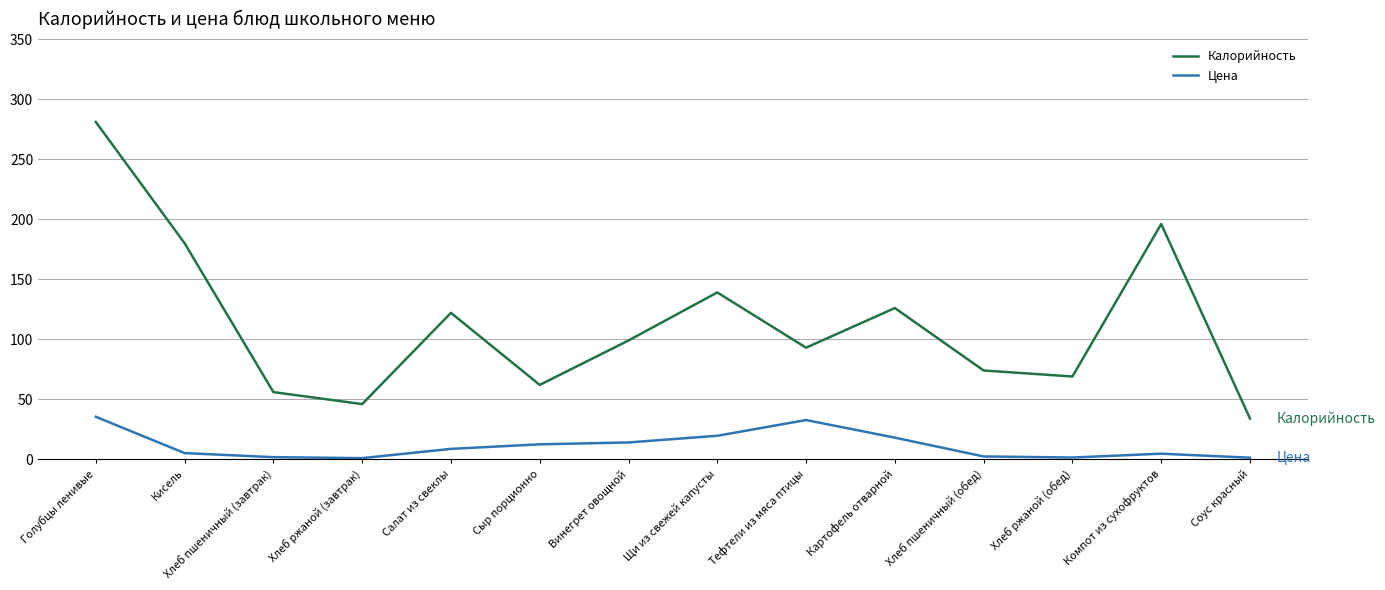

At which category is the sum across all series the highest?

Голубцы ленивые